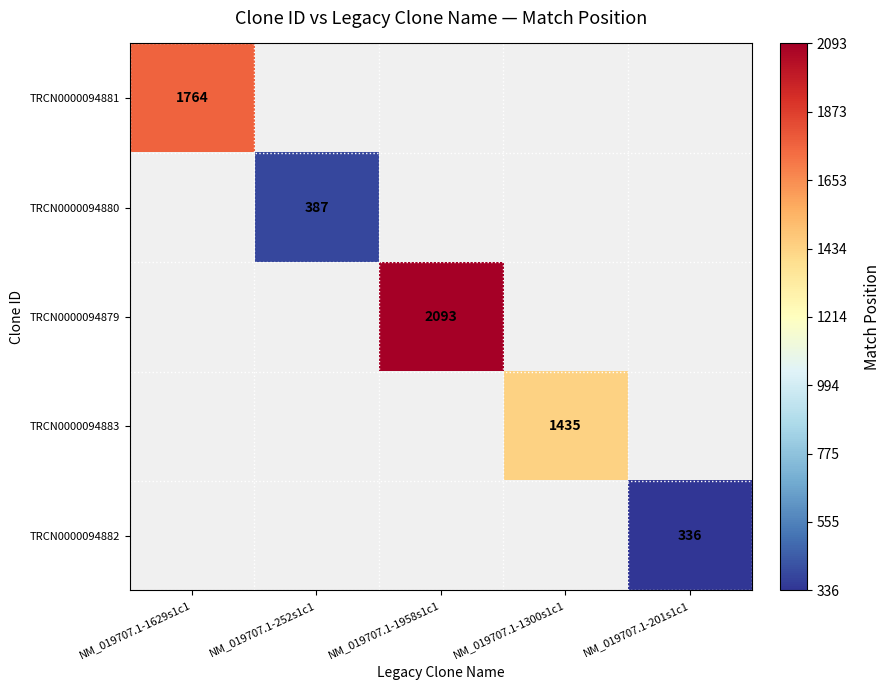

Which has a higher value, NM_019707.1-252s1c1 or NM_019707.1-1300s1c1?

NM_019707.1-1300s1c1